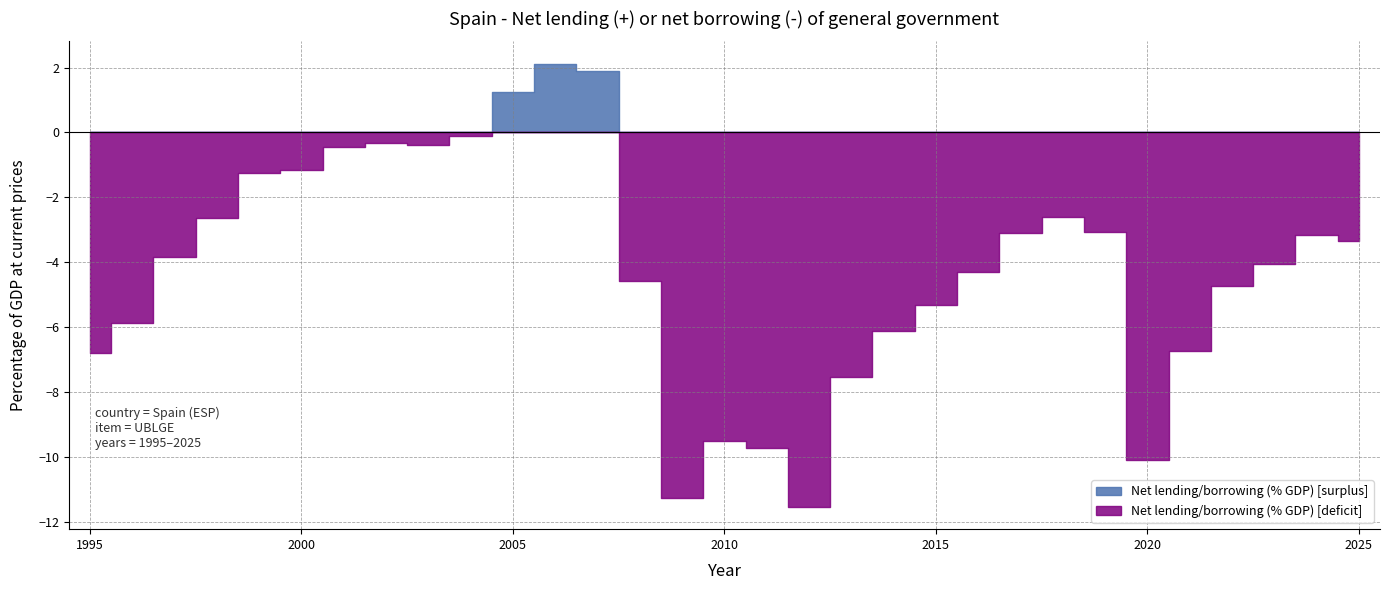

Count the number of categories in the chart.

31